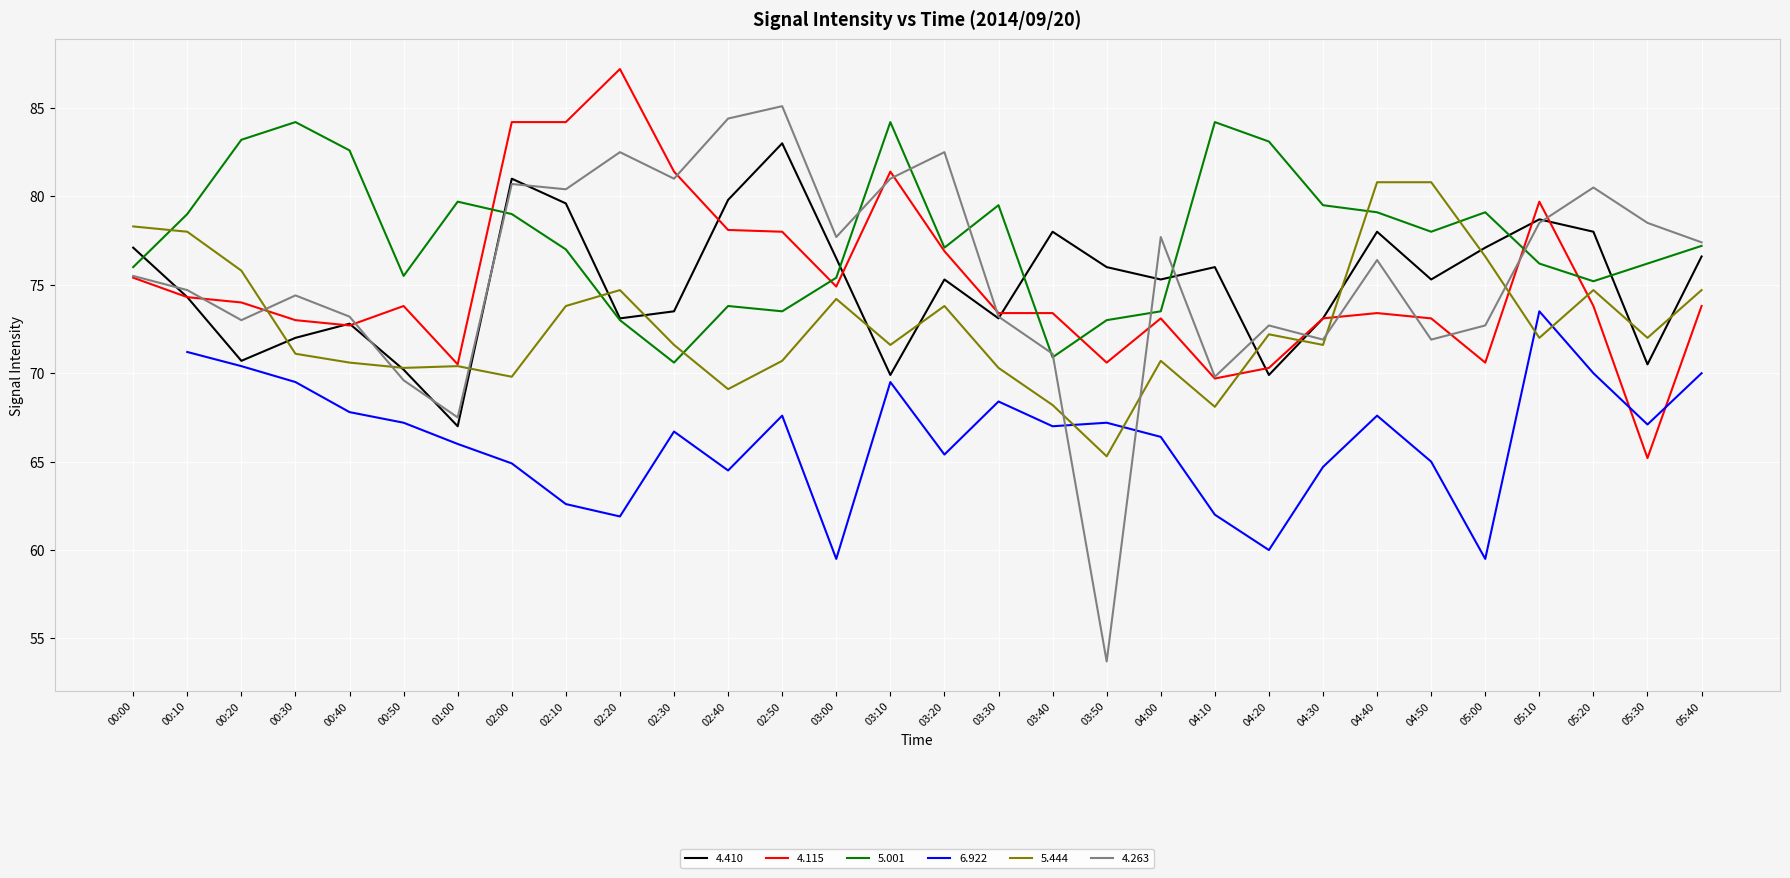

The 5.001 series shows 35.0 at 00:10. True or false?

False